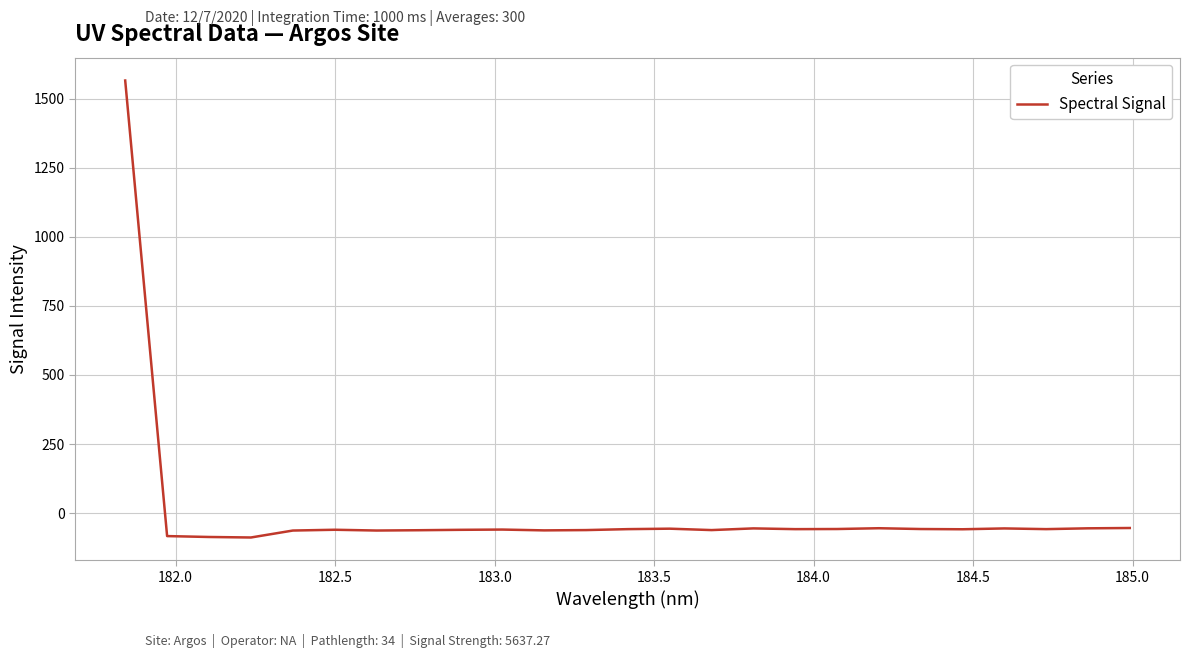

How many lines are shown in the chart?

1